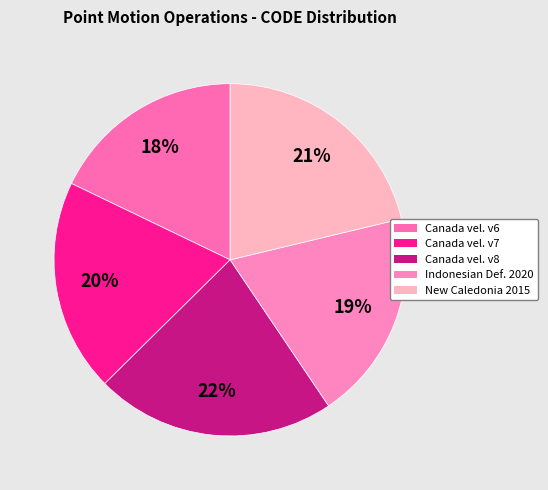

How many slices are in this pie chart?

5